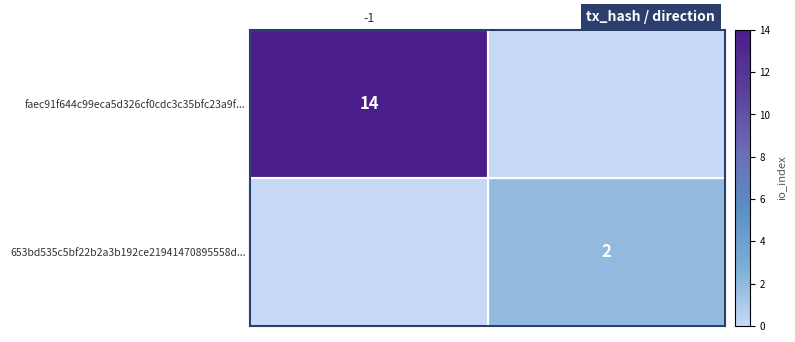

The value of 653bd535c5bf22b2a3b192ce21941470895558d... at 1 is 2. True or false?

True